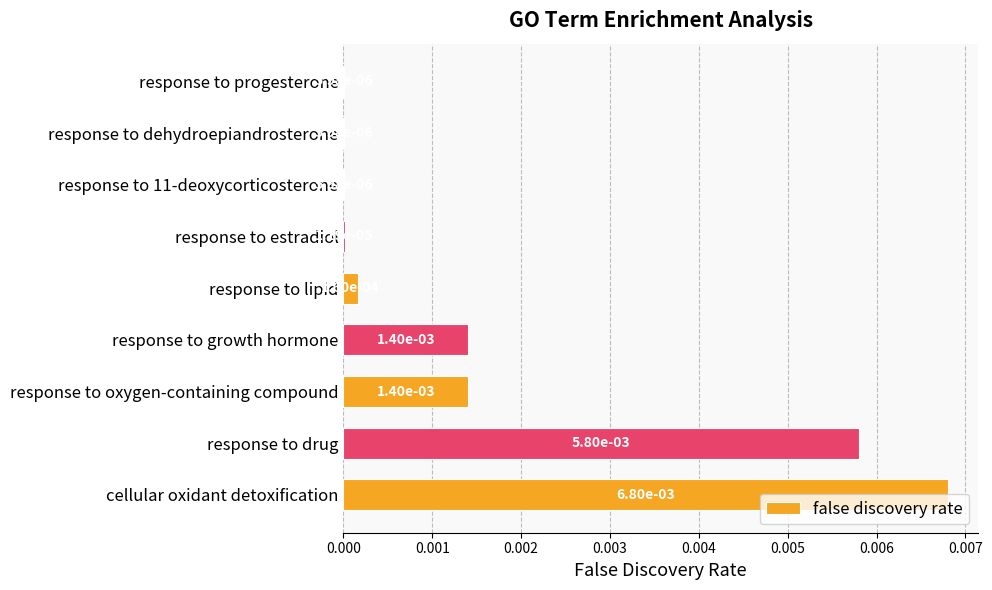

How many series are shown in this chart?

1